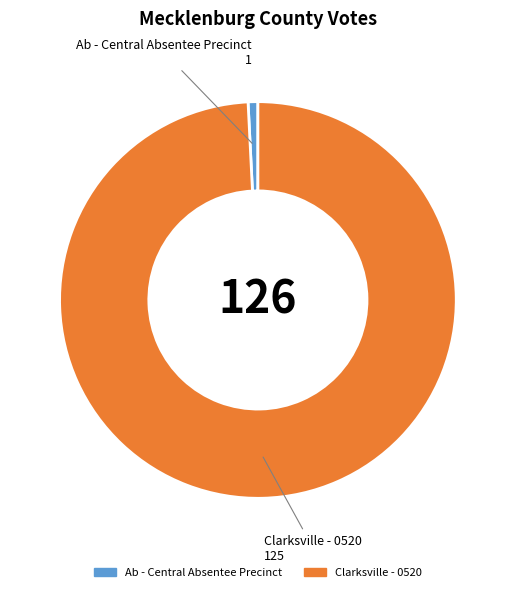

Does any single category account for the majority?

Yes